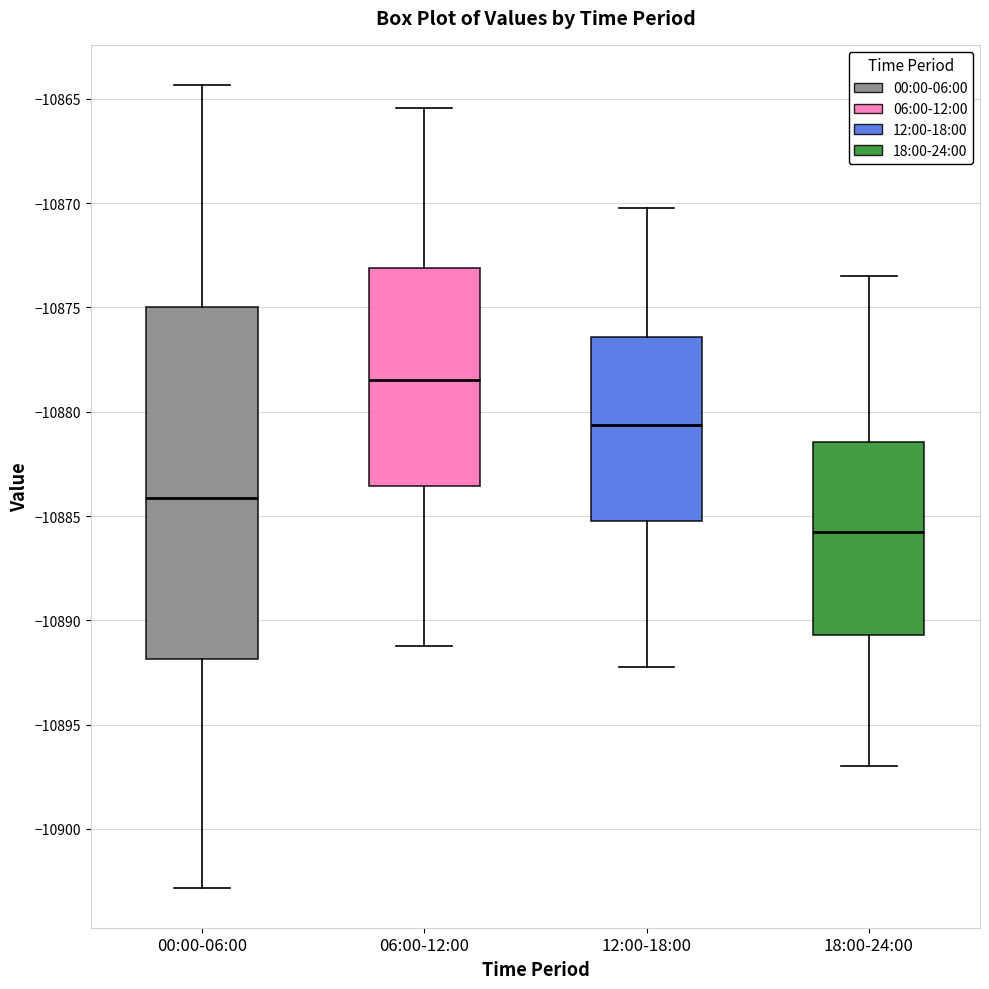

Reading left to right, read every box against the y-axis: the position of its median line, the range the box covers, and the ends of its whiskers. The values are not printed on the chart, so give them approximately, as read against the axis.

00:00-06:00: median -10884.0, box -10892.0 to -10875.0, whiskers -10903.0 to -10864.5
06:00-12:00: median -10878.5, box -10883.5 to -10873.0, whiskers -10891.0 to -10865.5
12:00-18:00: median -10880.5, box -10885.0 to -10876.5, whiskers -10892.0 to -10870.0
18:00-24:00: median -10885.5, box -10890.5 to -10881.5, whiskers -10897.0 to -10873.5